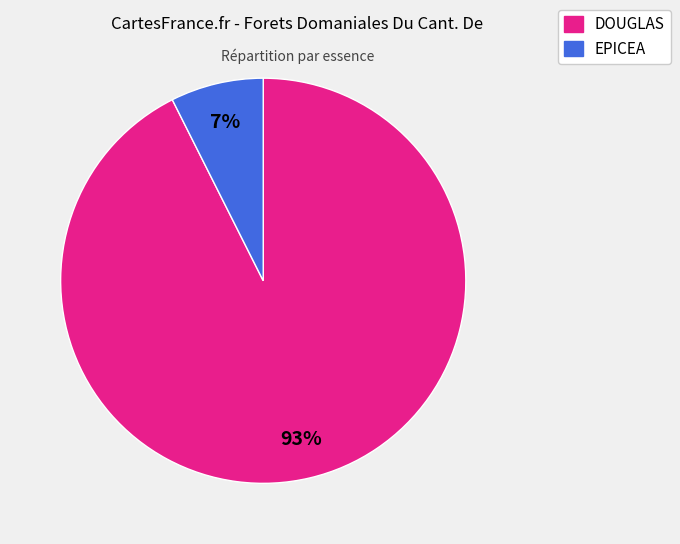

True or false: EPICEA accounts for 7% of the total.

True